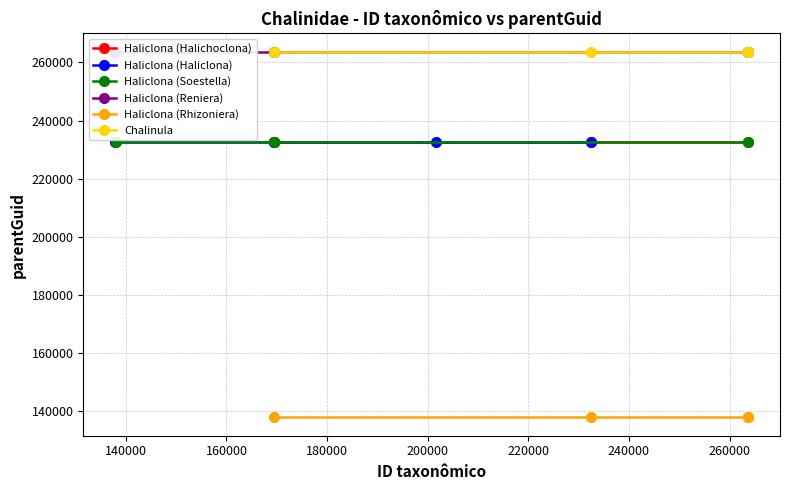

True or false: Haliclona (Reniera) and Chalinula intersect in this chart.

False